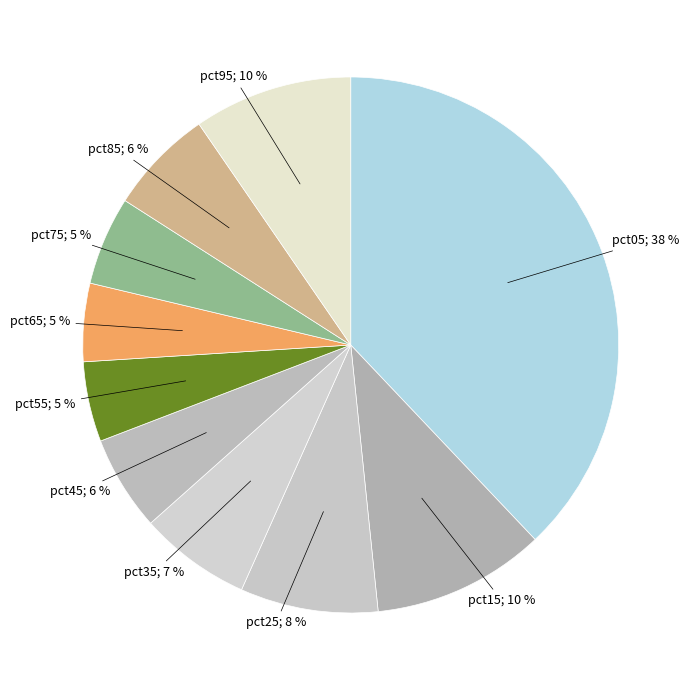

Which slice is the largest?

pct05